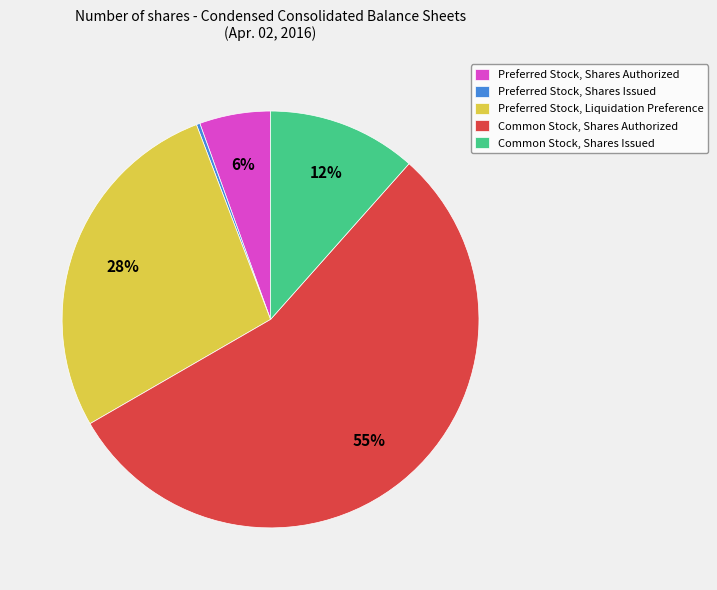

Which slice is the largest?

Common Stock, Shares Authorized